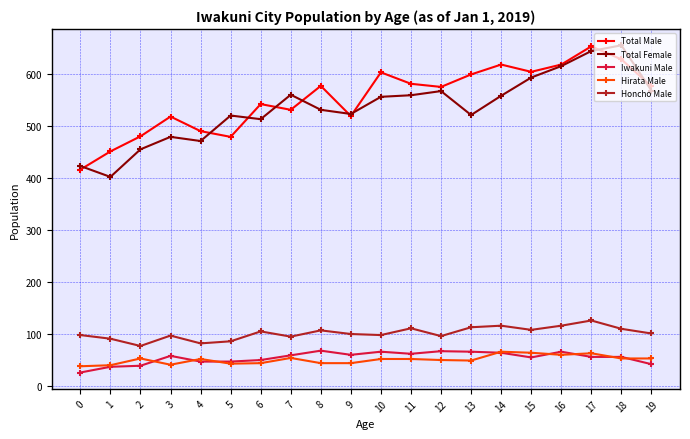

What is the difference between the highest and lowest values at 7?

506